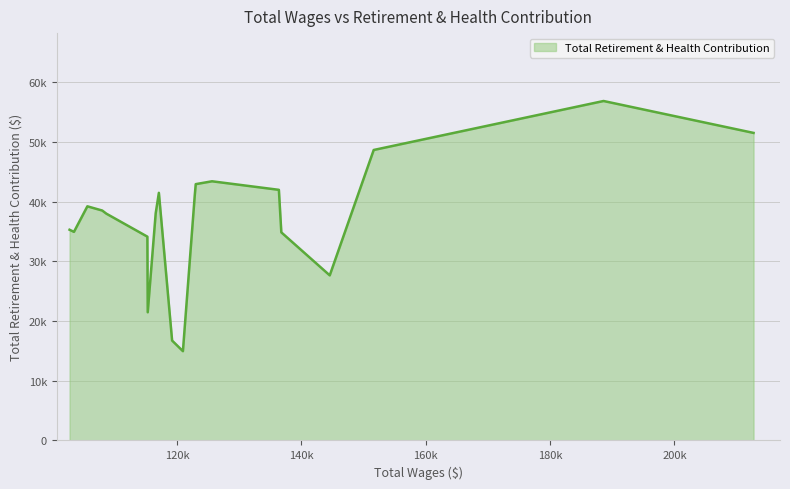

What is the average value?

37077